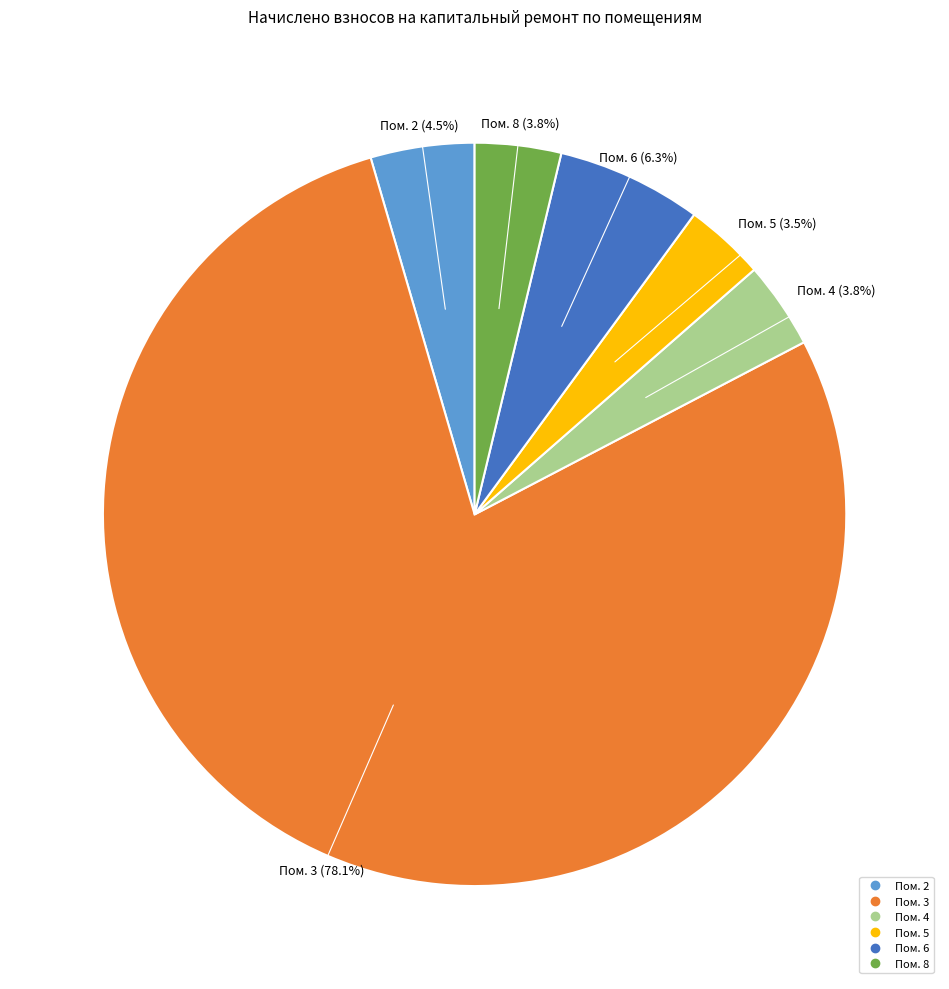

Is there a majority slice in this chart?

Yes